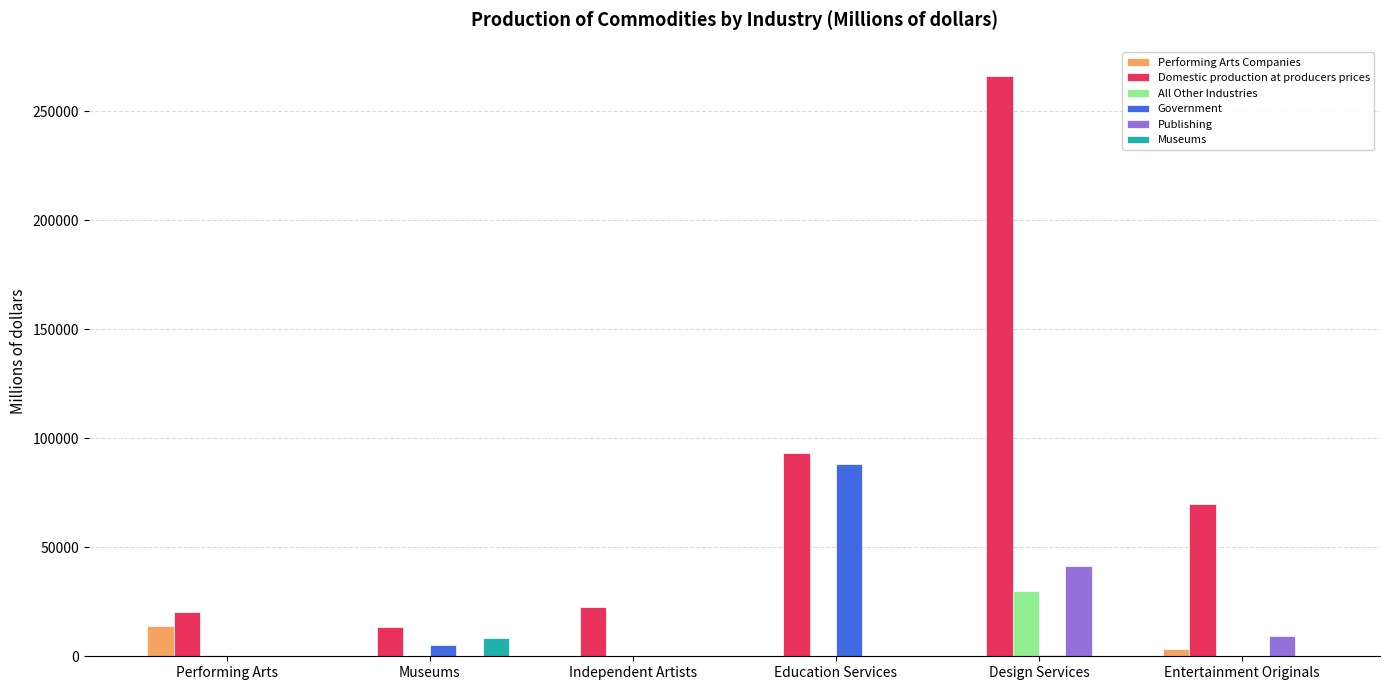

Count the number of categories in the chart.

6